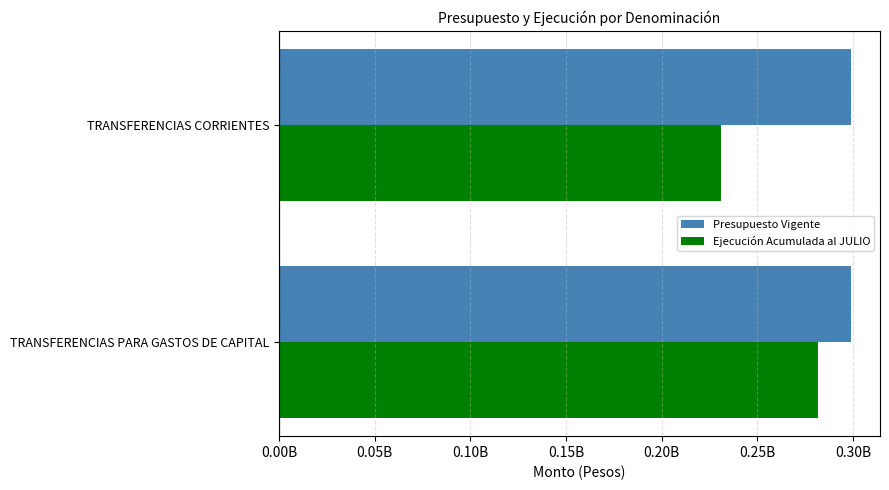

What is the sum of all Ejecución Acumulada al JULIO values?

512745898.0